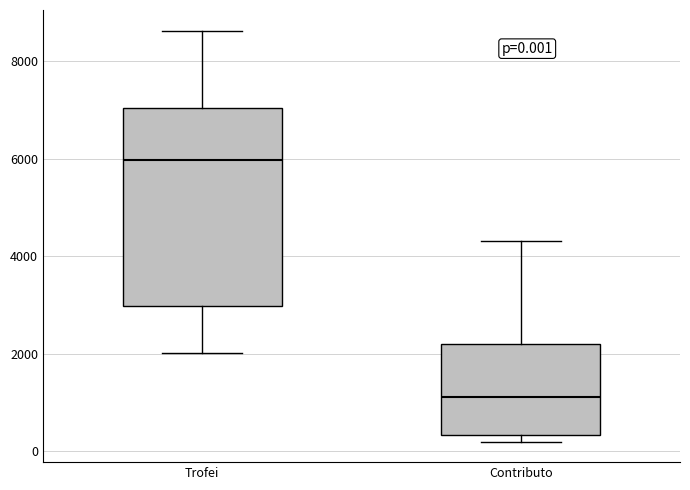

Comparing the boxes themselves (not the whiskers), which one is the tallest?

Trofei